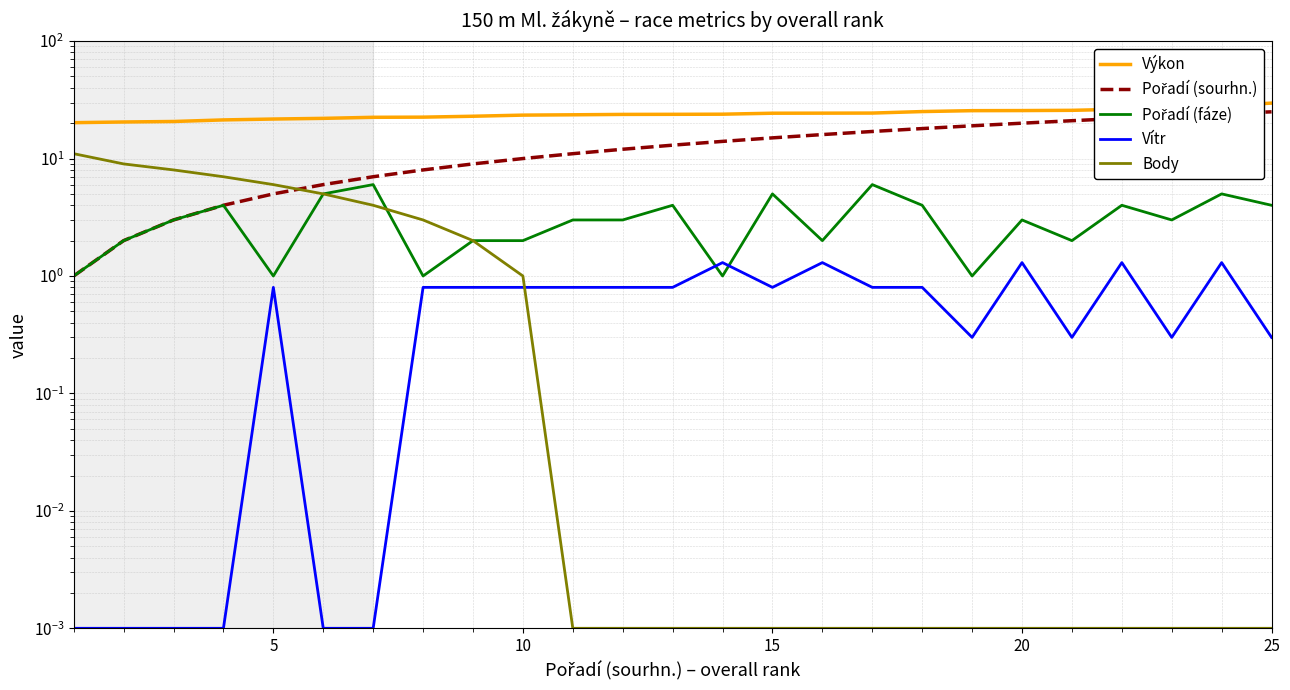

What is the sum of all Pořadí (fáze) values?

77.0